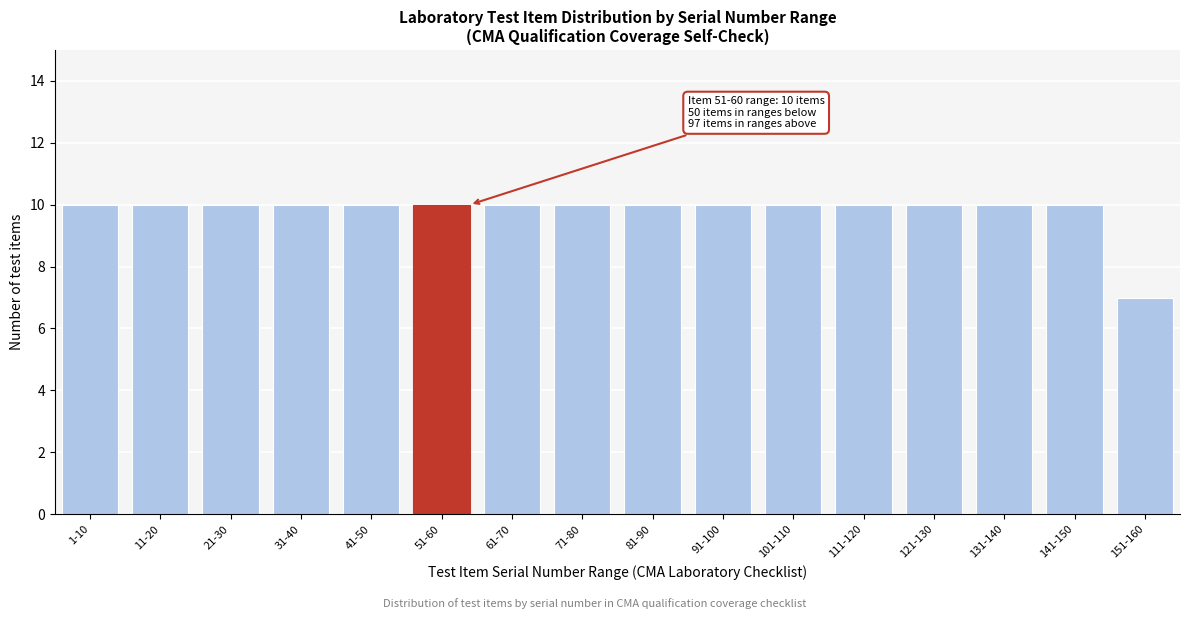

Reading left to right, what are all the values shown in this chart?

1-10=10	11-20=10	21-30=10	31-40=10	41-50=10	51-60=10	61-70=10	71-80=10	81-90=10	91-100=10	101-110=10	111-120=10	121-130=10	131-140=10	141-150=10	151-160=7